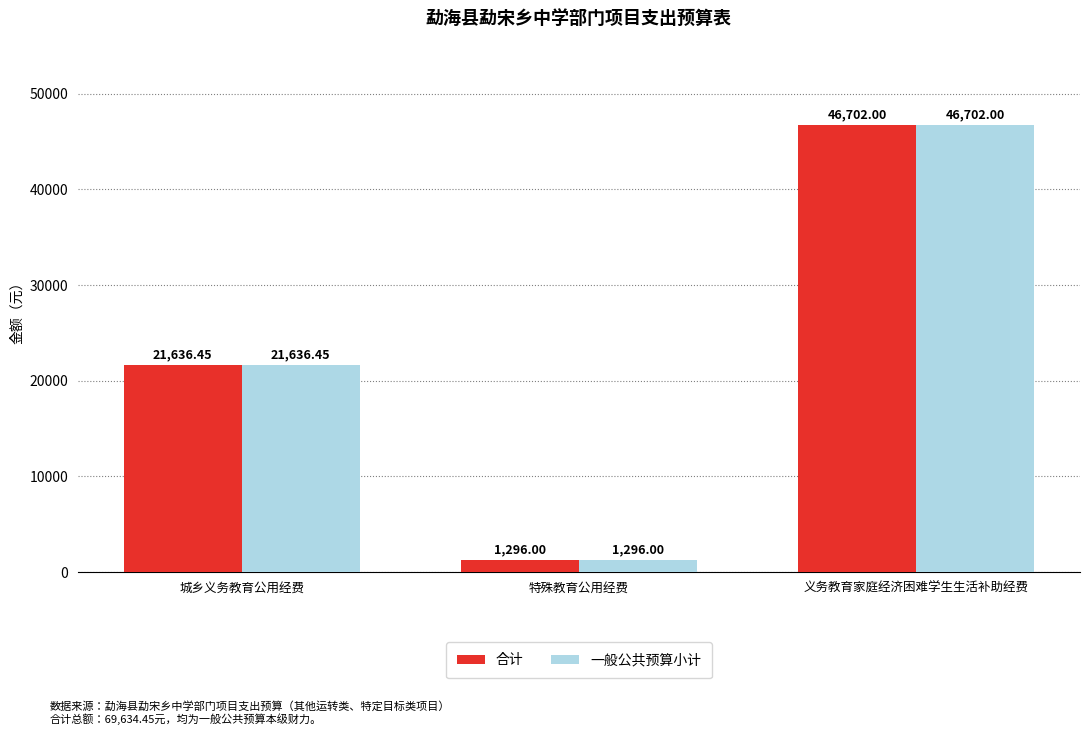

Is it true that 一般公共预算小计 equals 46702.0 at 义务教育家庭经济困难学生生活补助经费?

True